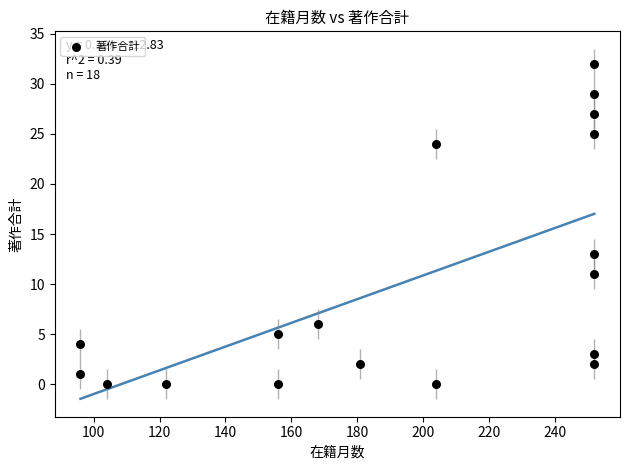

What Y value in the scatter plot is closest to 16?

13